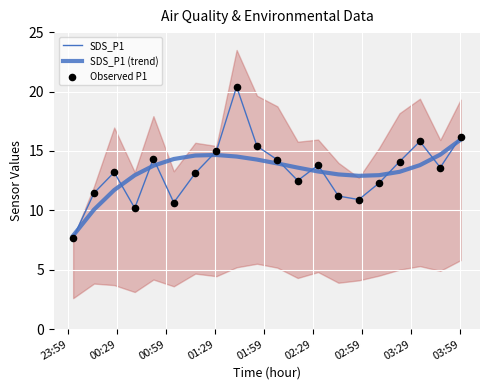

At how many categories does at least one series exceed 17?

1